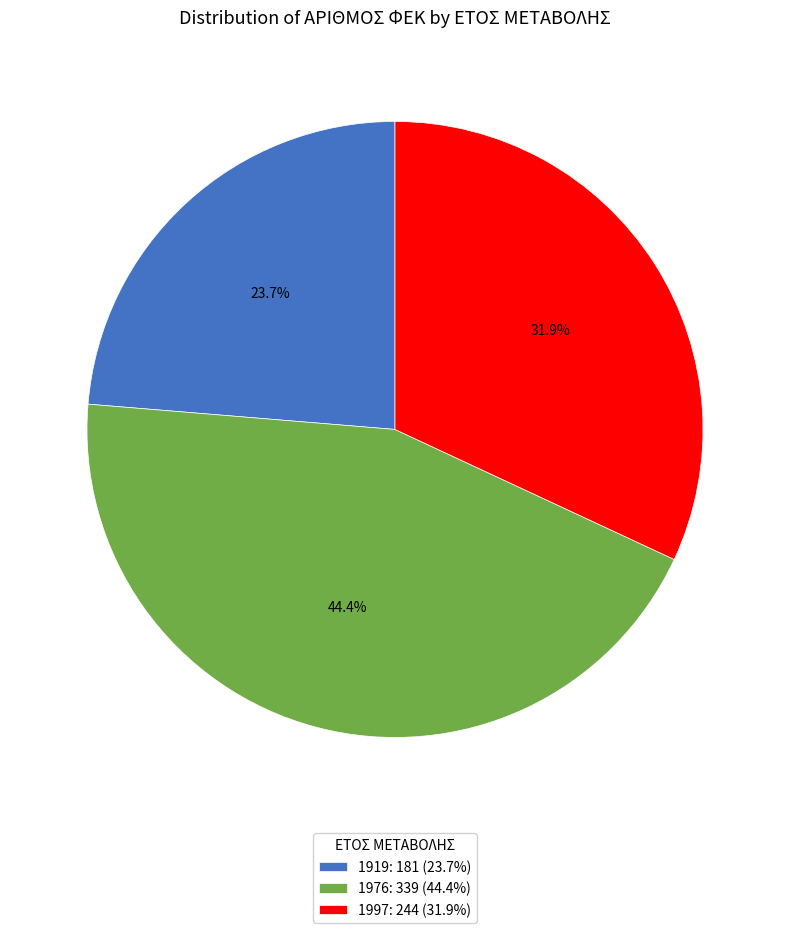

To the nearest percent, what is the average slice percentage?

33%